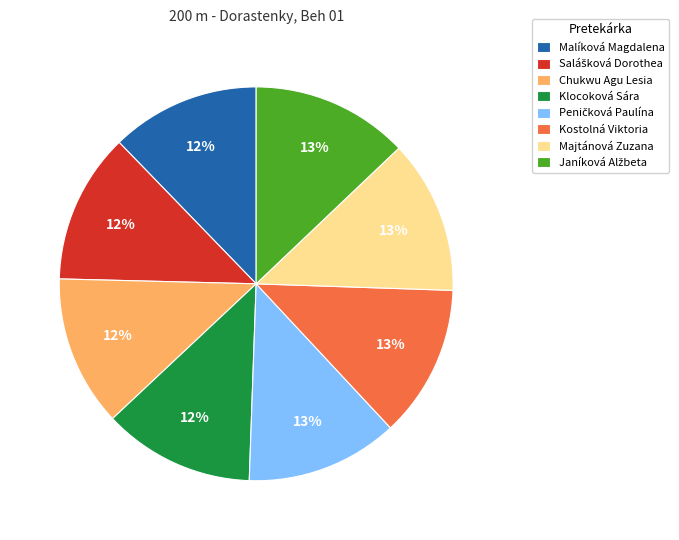

The Malíková Magdalena slice represents 23% of the pie. True or false?

False